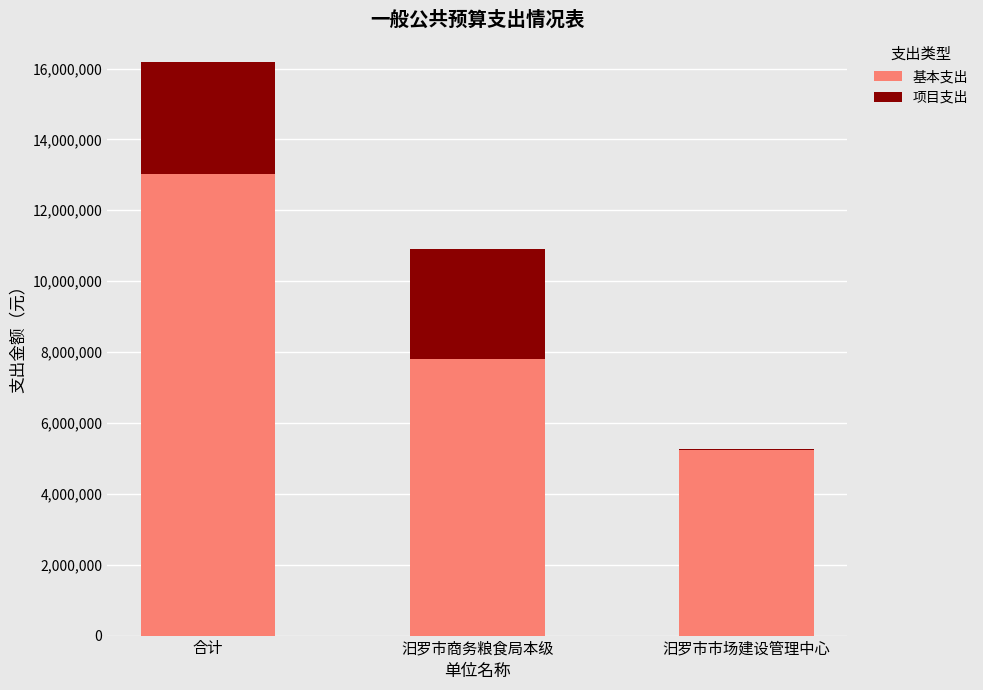

The 基本支出 series shows 7800363 at 汨罗市商务粮食局本级. True or false?

True